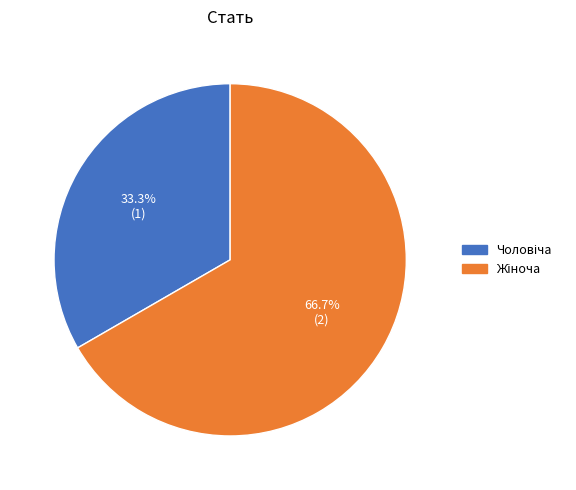

Does any single category account for the majority?

Yes